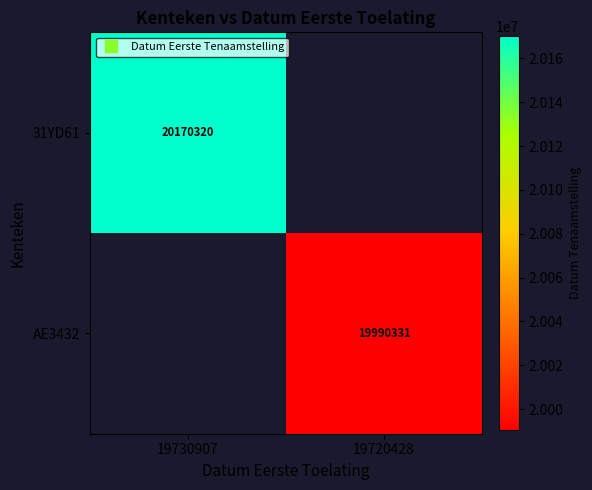

The AE3432 series shows 8502904.2 at 19720428. True or false?

False